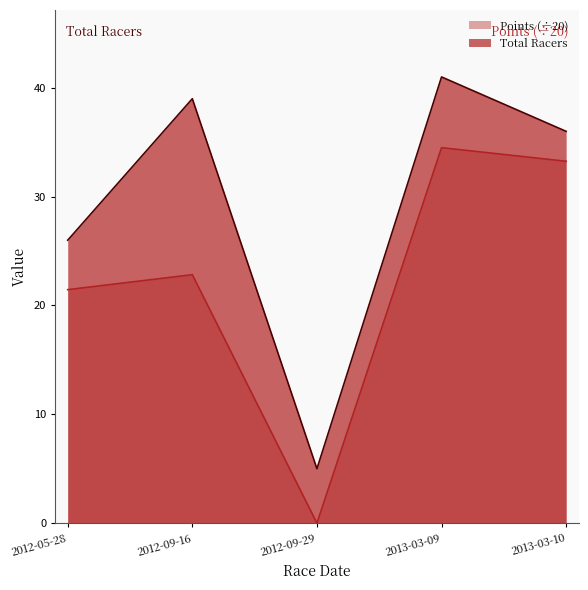

How many values in the Total Racers series exceed 36?

2